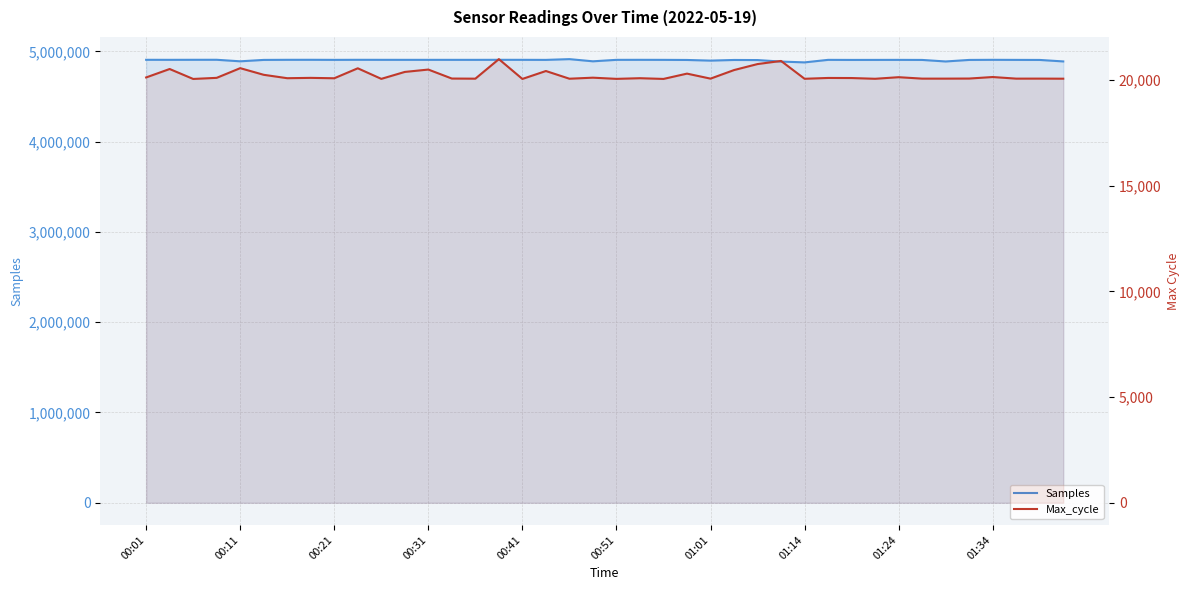

True or false: Samples and Max_cycle intersect in this chart.

False